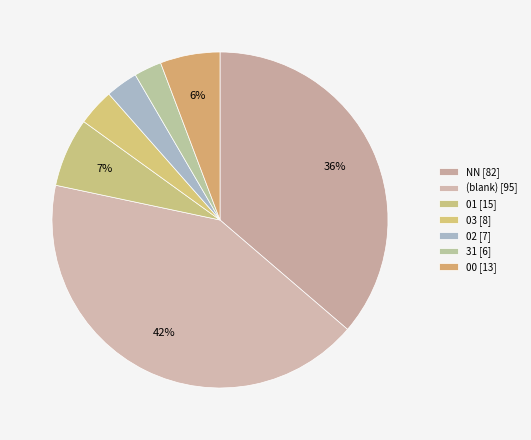

Is there any slice that represents more than half of the pie?

No